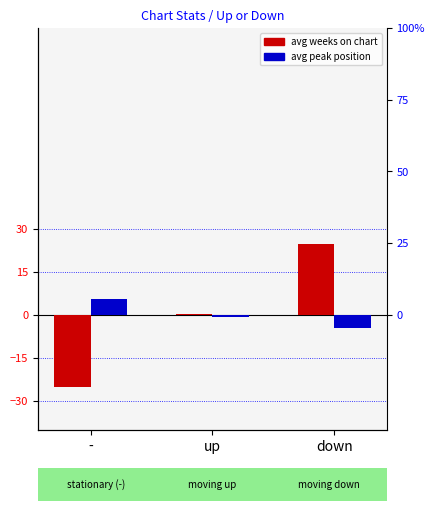

True or false: avg weeks on chart (norm) has a value of 0.4 at up.

True